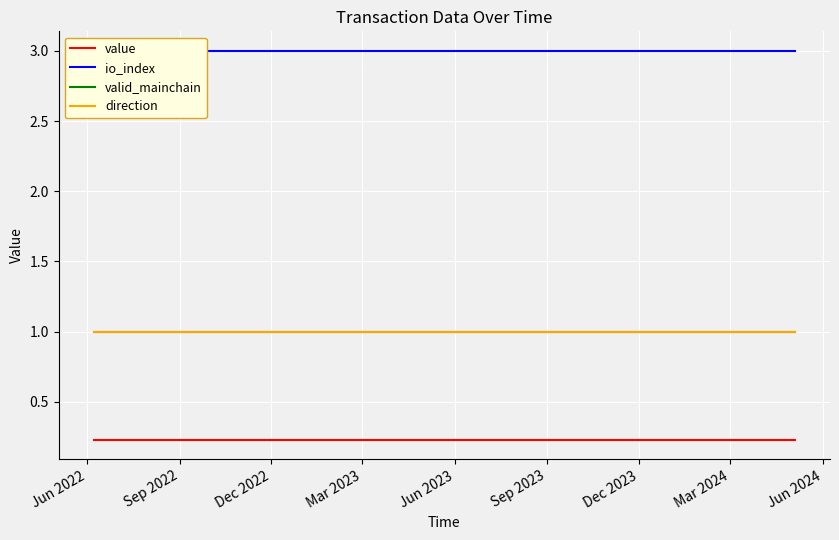

The value series shows 0.1 at 23. True or false?

False